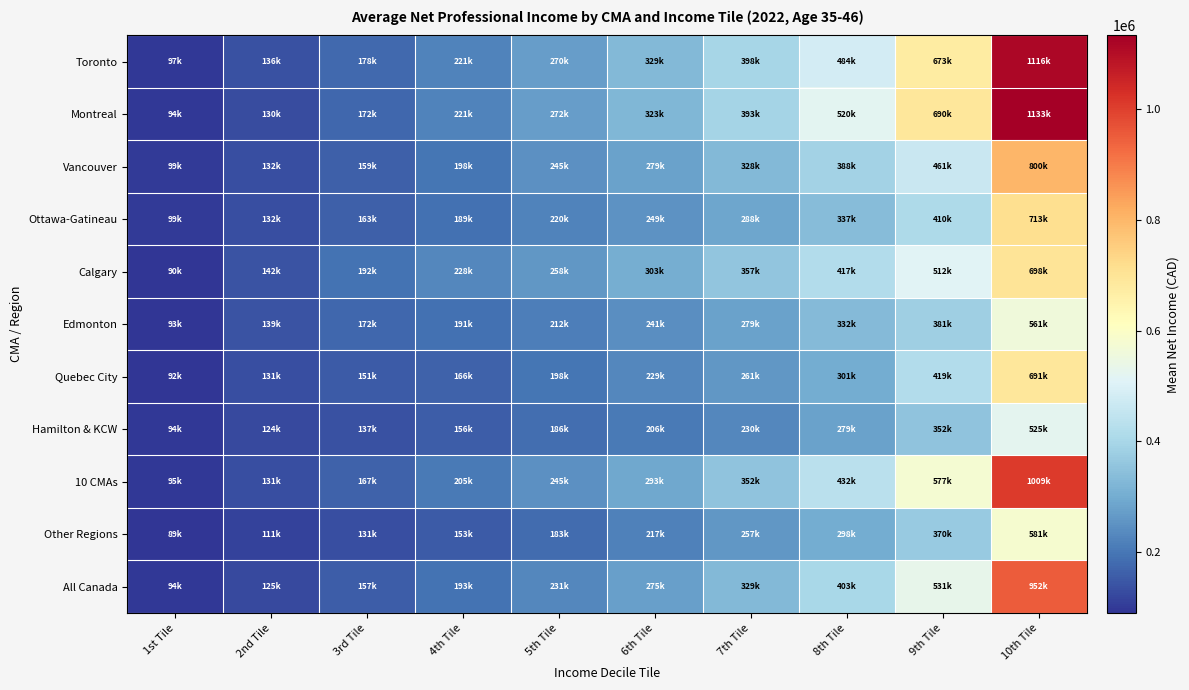

Which series has the largest range (max minus min)?

Montreal